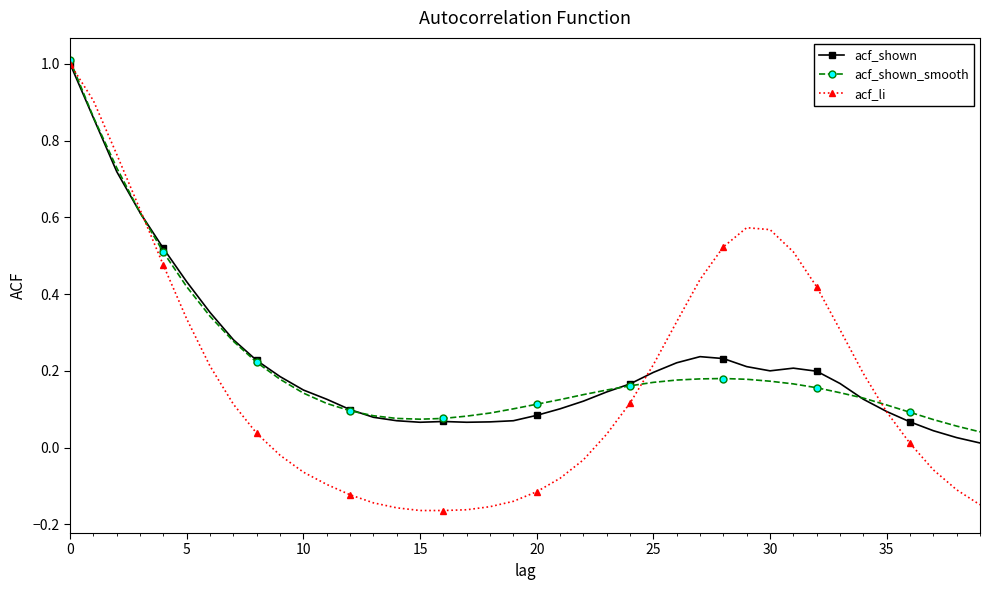

What is the highest value of the acf_shown_smooth series?

1.0